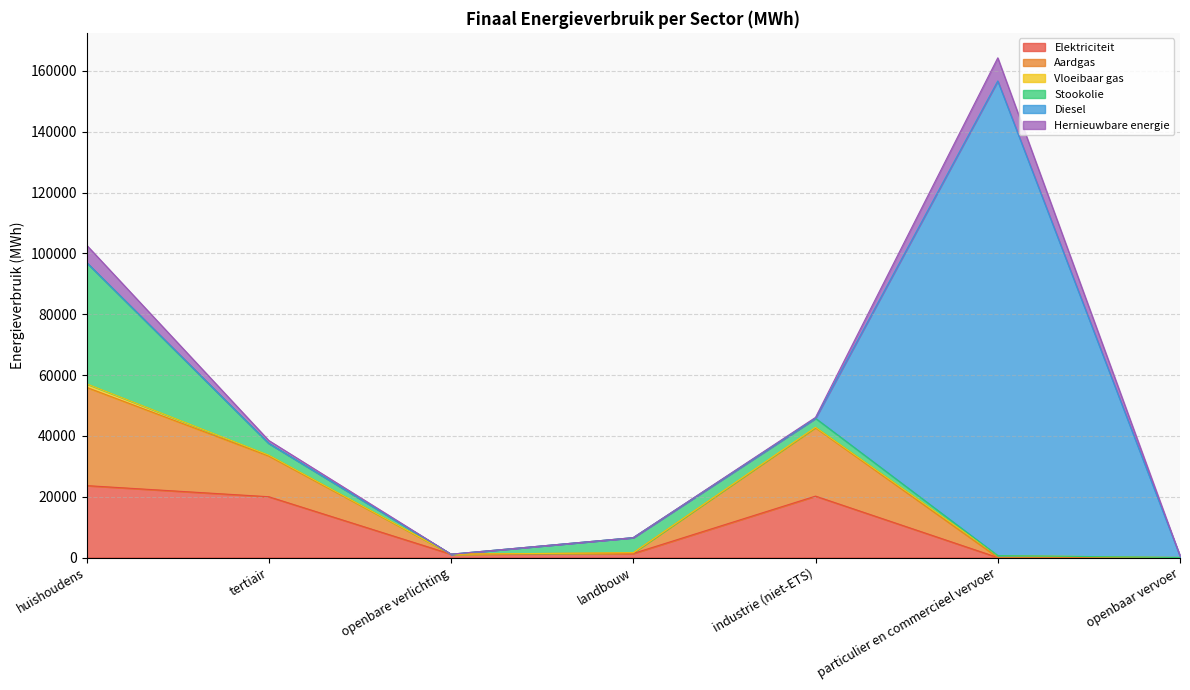

At landbouw, list the series in order from smallest to largest.

Diesel, Hernieuwbare energie, Vloeibaar gas, Aardgas, Elektriciteit, Stookolie